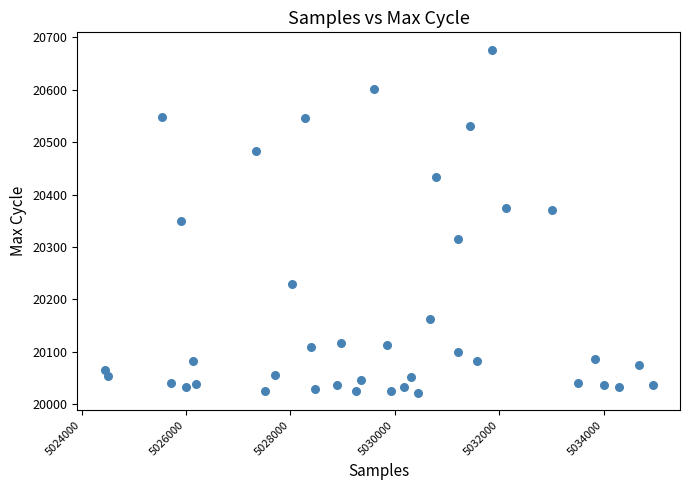

What is the range of X values (max minus min)?

10496